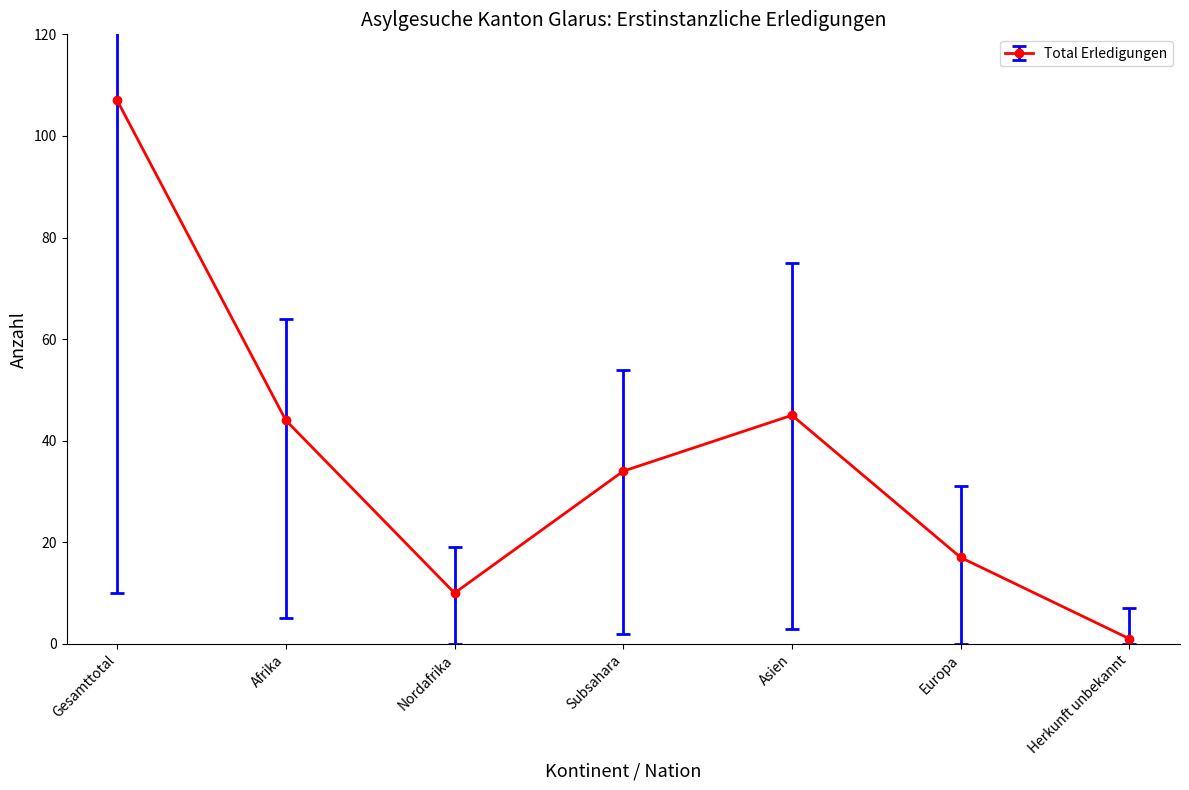

How many interior local peaks (higher than both neighbors) does the data have?

1